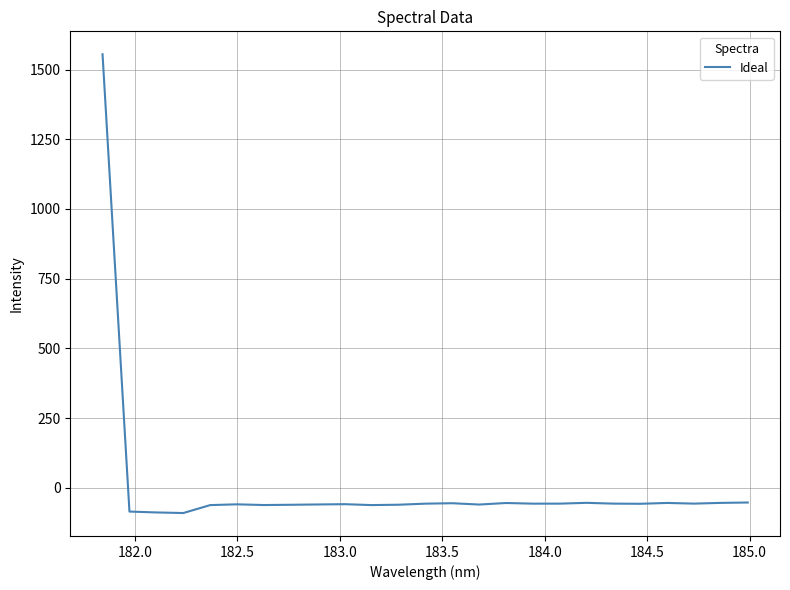

What is the minimum value shown in the chart?

-90.2